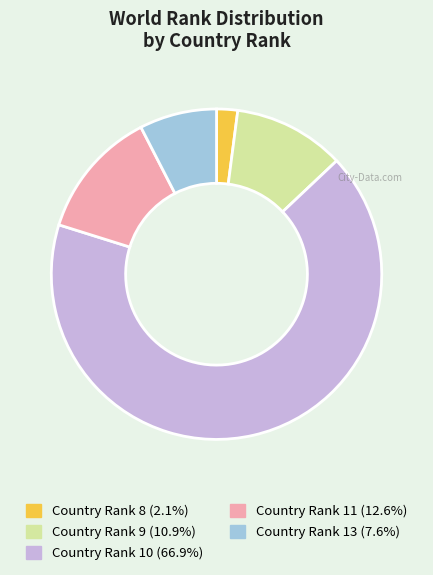

What is the ratio of the value at Country Rank 10 (66.9%) to the value at Country Rank 8 (2.1%)?

32.5